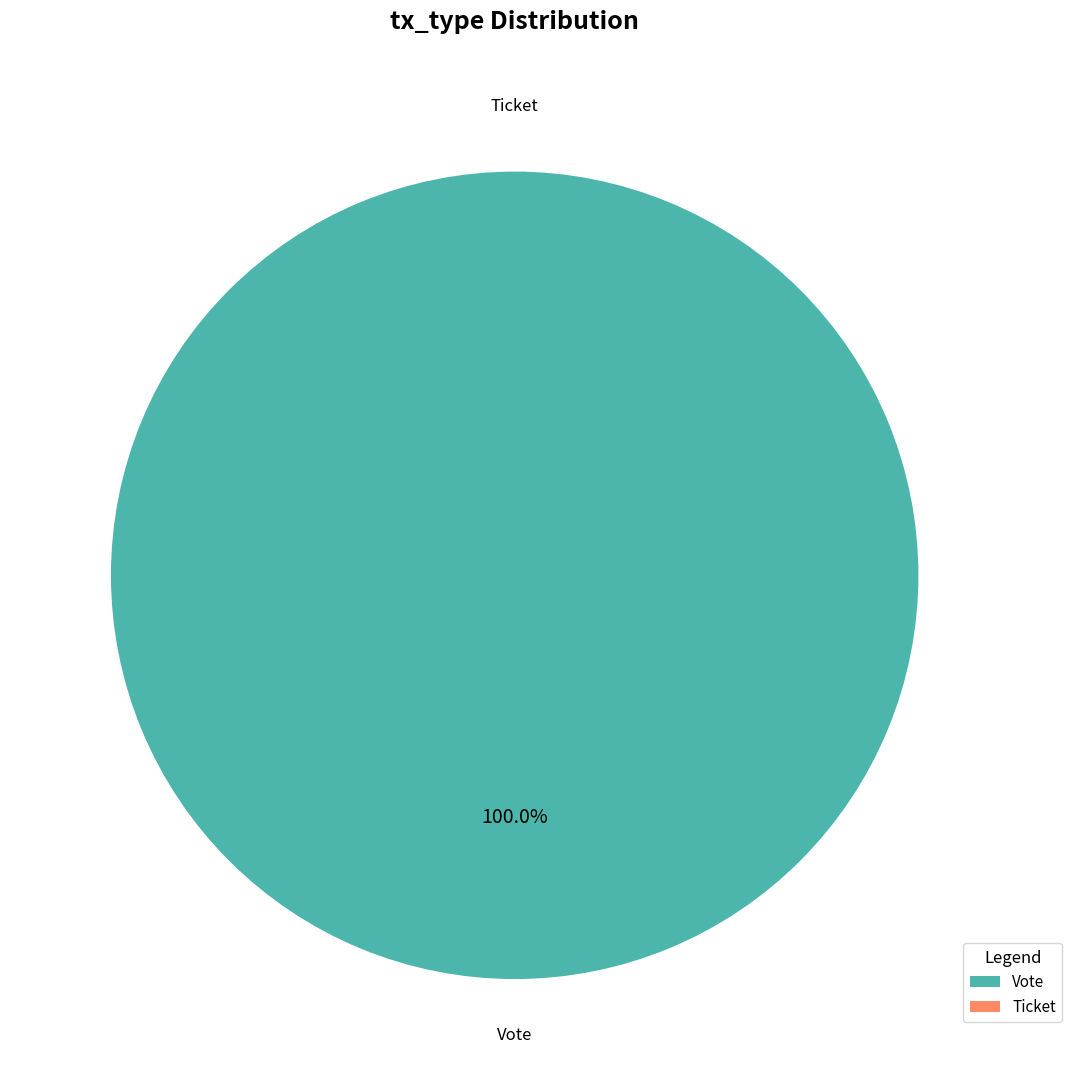

What percentage is the Vote slice, to the nearest percent?

100%